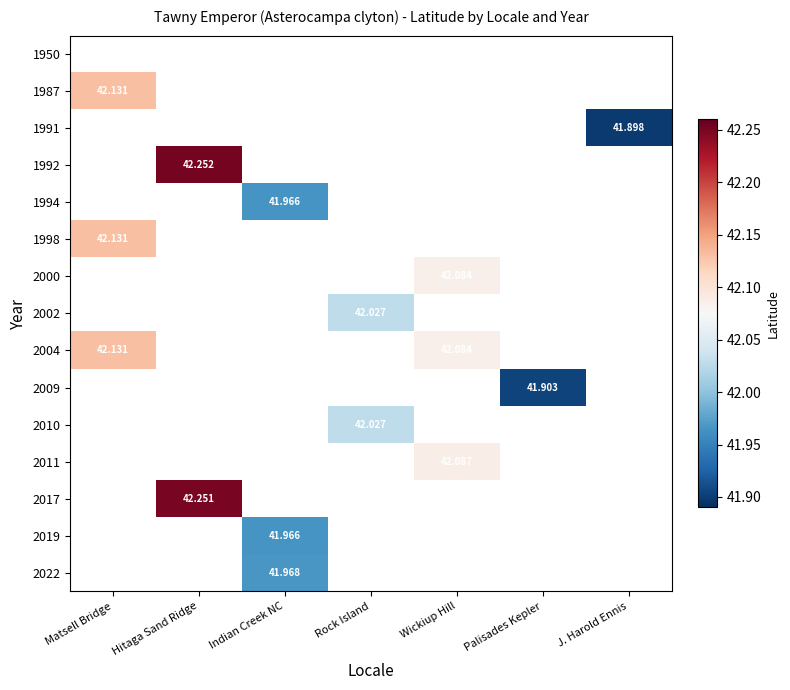

Which category has the highest value across all series?

Hitaga Sand Ridge